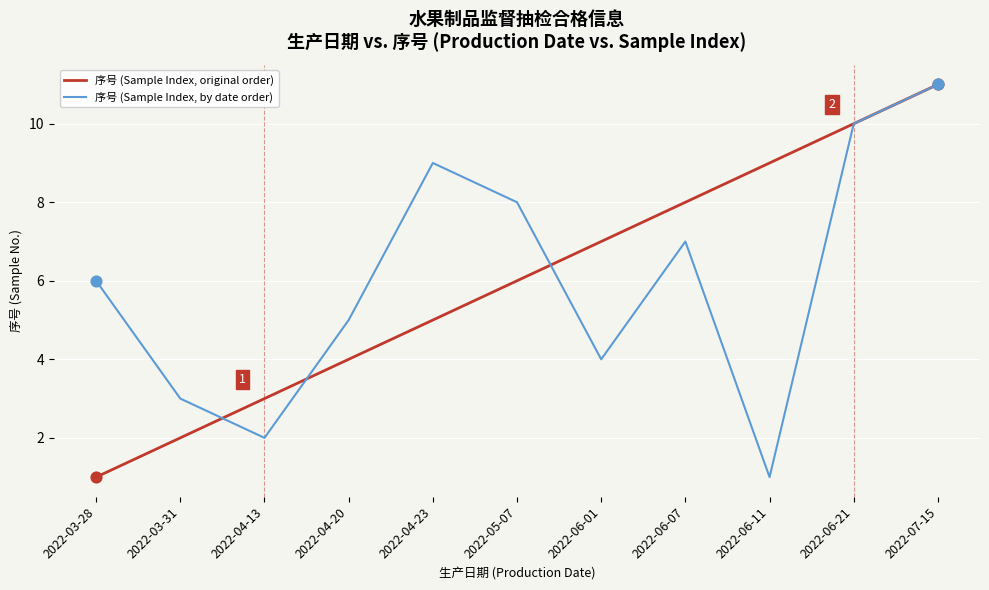

What is the total value across all series at 2022-04-20?

9